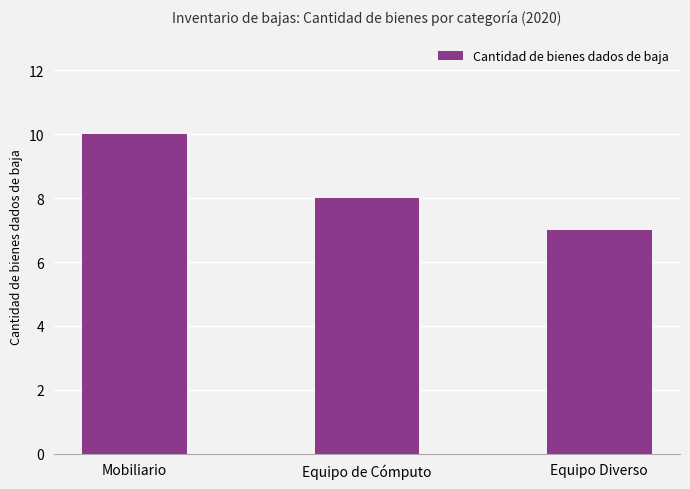

At which category does the chart reach its peak across all series?

Mobiliario